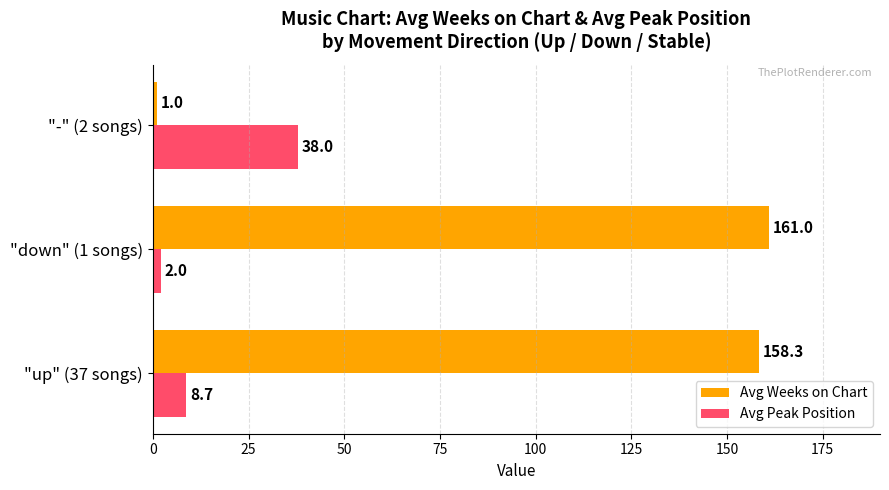

Rank the categories by Avg Peak Position value from lowest to highest.

"down" (1 songs), "up" (37 songs), "-" (2 songs)